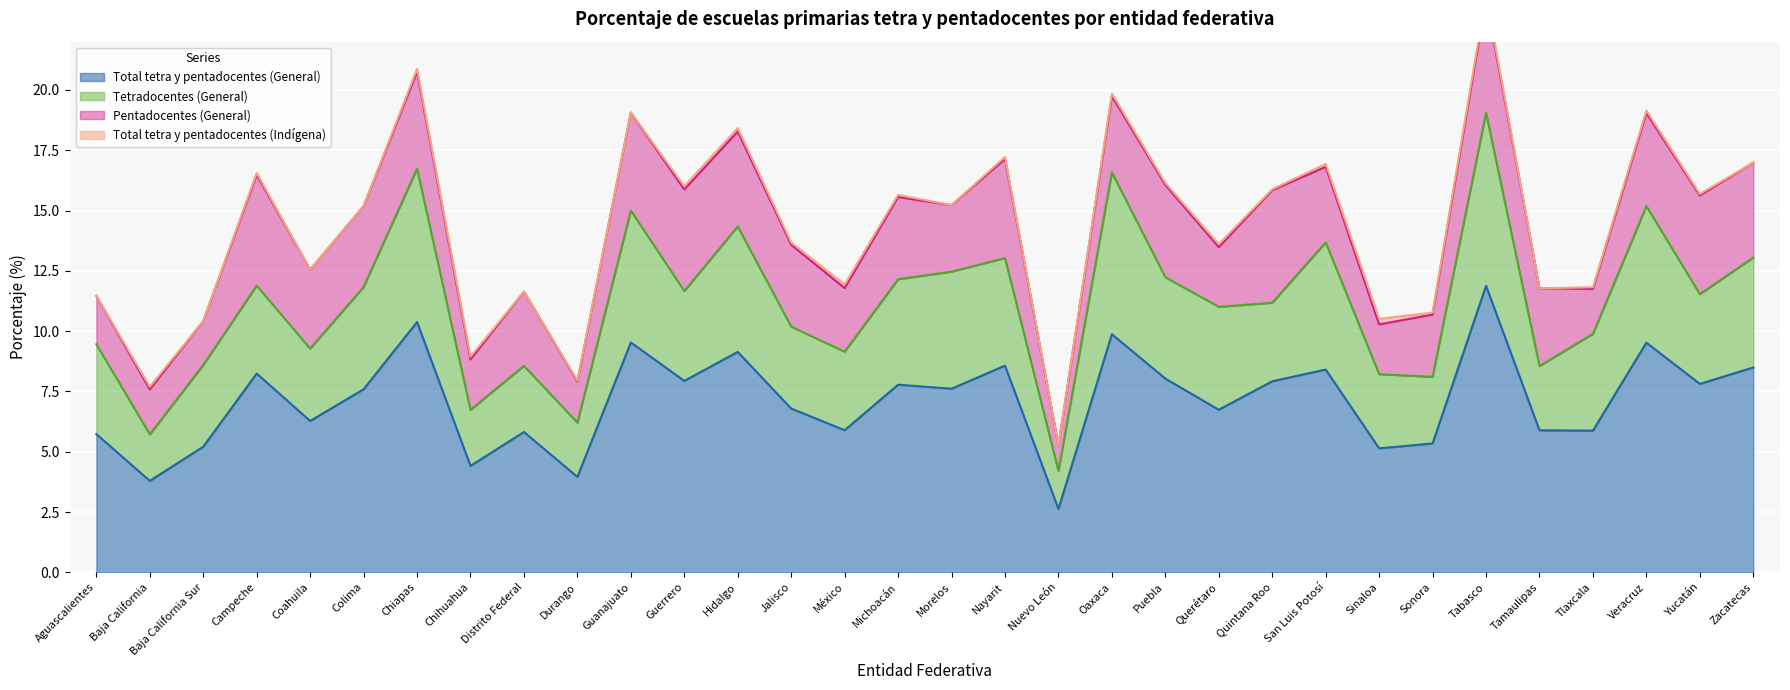

Rank the series by their maximum value, from lowest to highest.

Total tetra y pentadocentes (Indígena), Pentadocentes (General), Tetradocentes (General), Total tetra y pentadocentes (General)